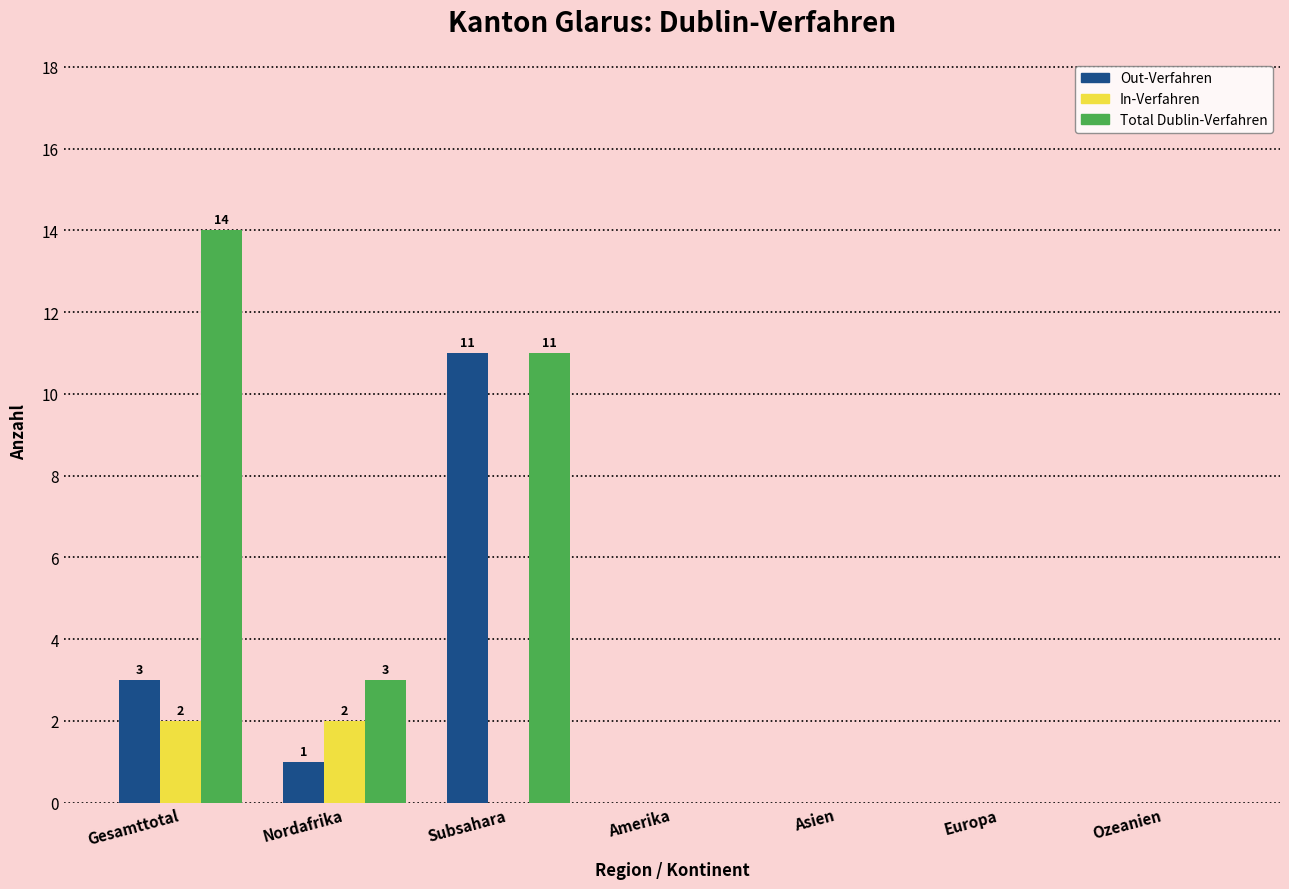

Reading left to right, transcribe all the data shown in this chart.

Out-Verfahren: Gesamttotal=3	Nordafrika=1	Subsahara=11	Amerika=0	Asien=0	Europa=0	Ozeanien=0
In-Verfahren: Gesamttotal=2	Nordafrika=2	Subsahara=0	Amerika=0	Asien=0	Europa=0	Ozeanien=0
Total Dublin-Verfahren: Gesamttotal=14	Nordafrika=3	Subsahara=11	Amerika=0	Asien=0	Europa=0	Ozeanien=0